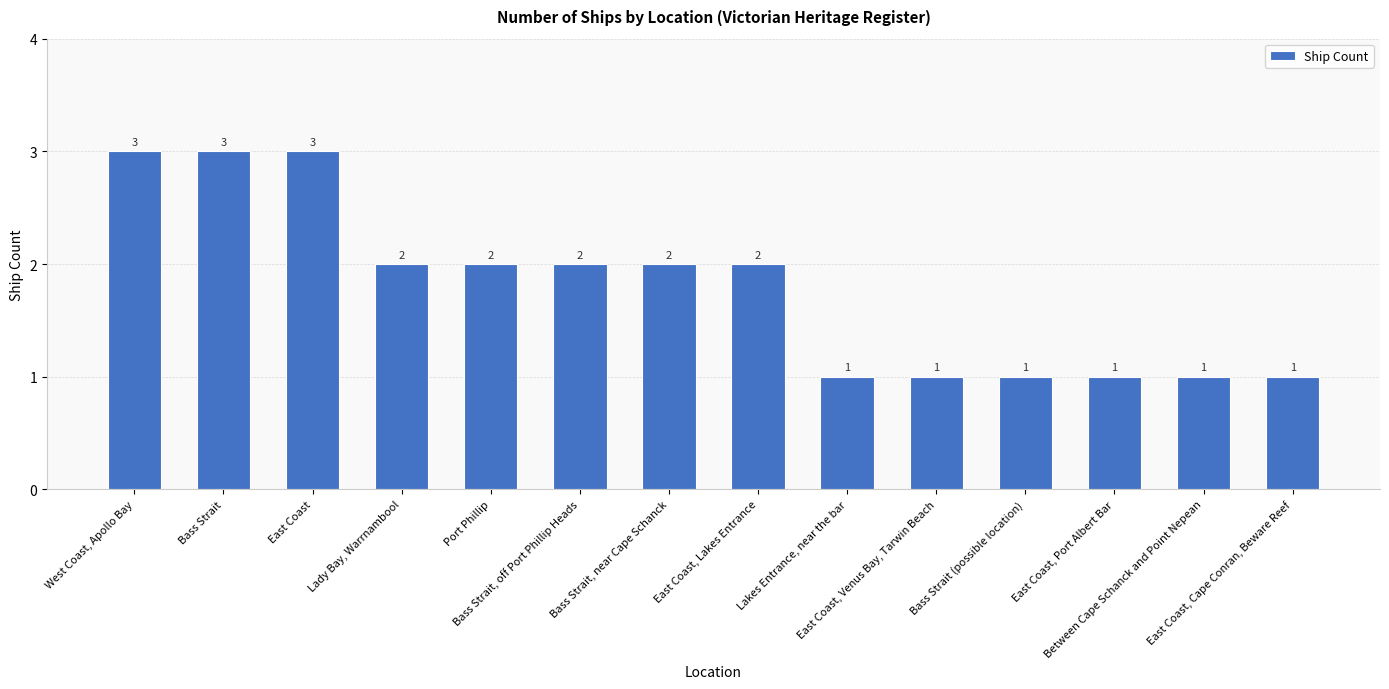

Reading left to right, list all the values displayed in this chart.

West Coast, Apollo Bay=3	Bass Strait=3	East Coast=3	Lady Bay, Warrnambool=2	Port Phillip=2	Bass Strait, off Port Phillip Heads=2	Bass Strait, near Cape Schanck=2	East Coast, Lakes Entrance=2	Lakes Entrance, near the bar=1	East Coast, Venus Bay, Tarwin Beach=1	Bass Strait (possible location)=1	East Coast, Port Albert Bar=1	Between Cape Schanck and Point Nepean=1	East Coast, Cape Conran, Beware Reef=1